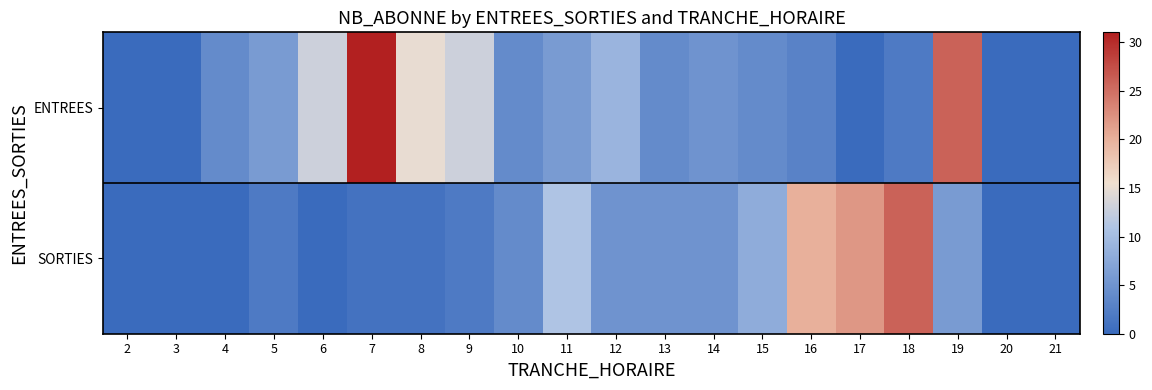

Which label corresponds to the smallest value in the chart?

2